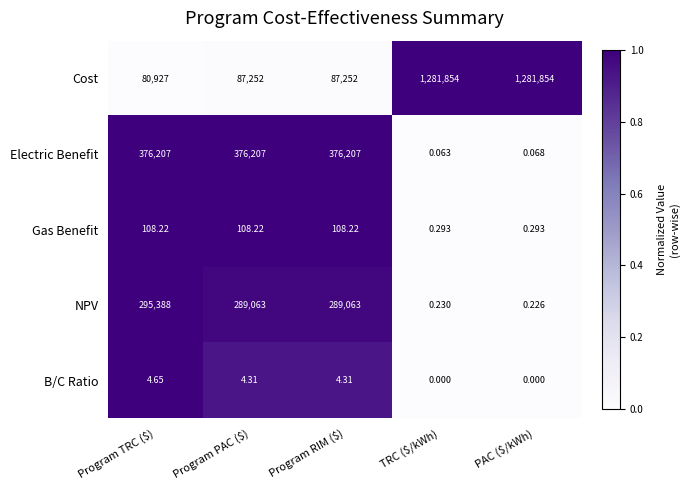

Where does the B/C Ratio series first go above 4?

Program TRC ($)